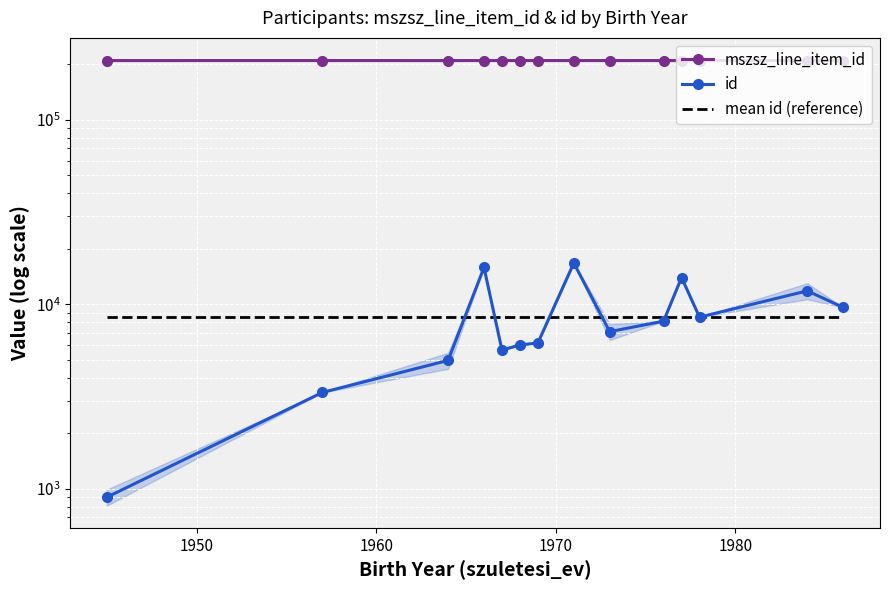

What is the sum of all mszsz_line_item_id values?

2938992.8